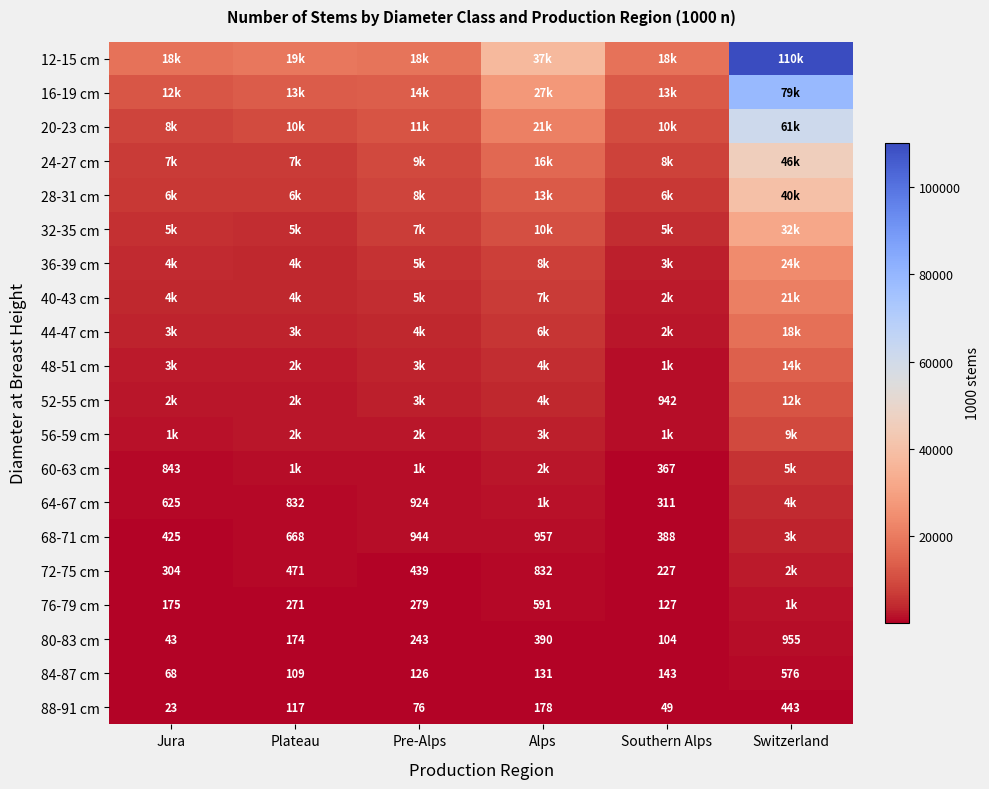

What is the approximate value of 88-91 cm at Southern Alps, to the nearest 50?

50